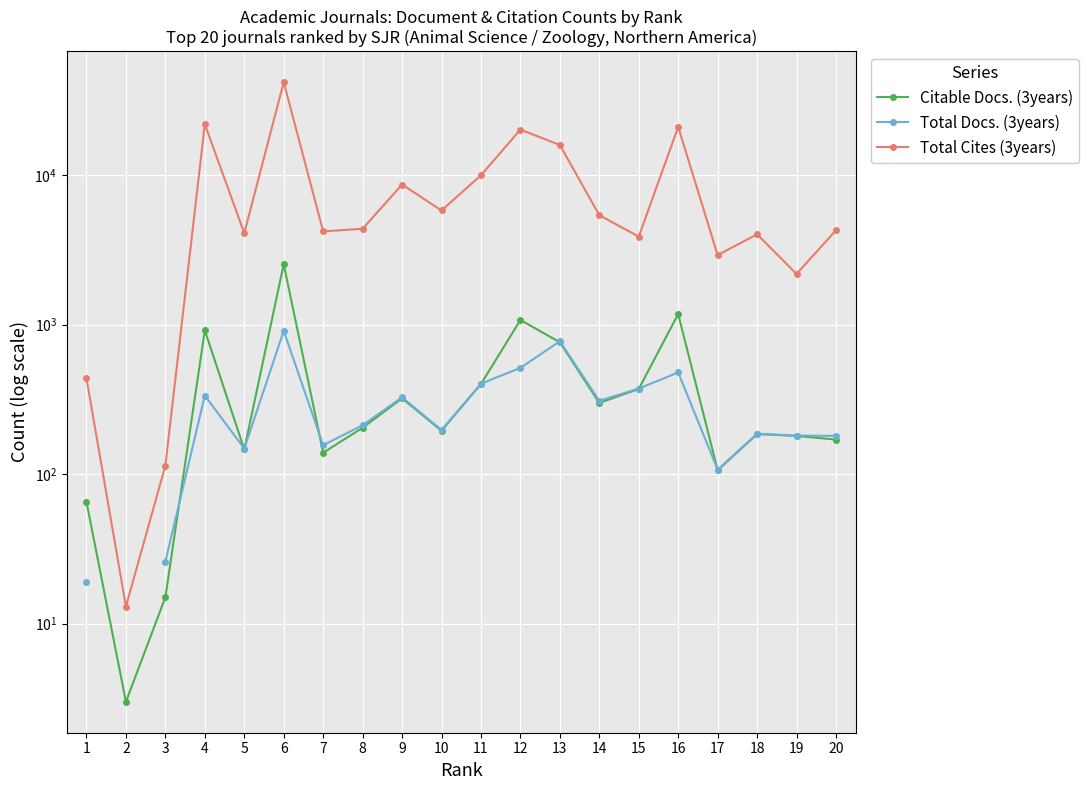

What is the value of the Citable Docs. (3years) point at the 13th from the left?

761.0